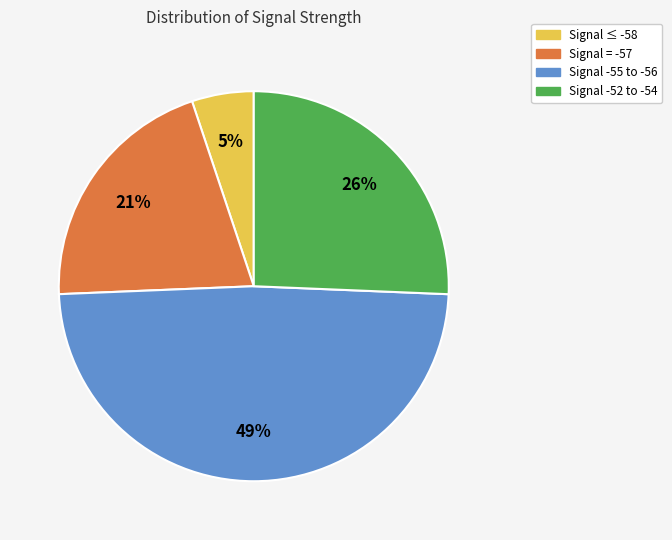

To the nearest percent, what is the difference between the largest and smallest slice percentages?

44%